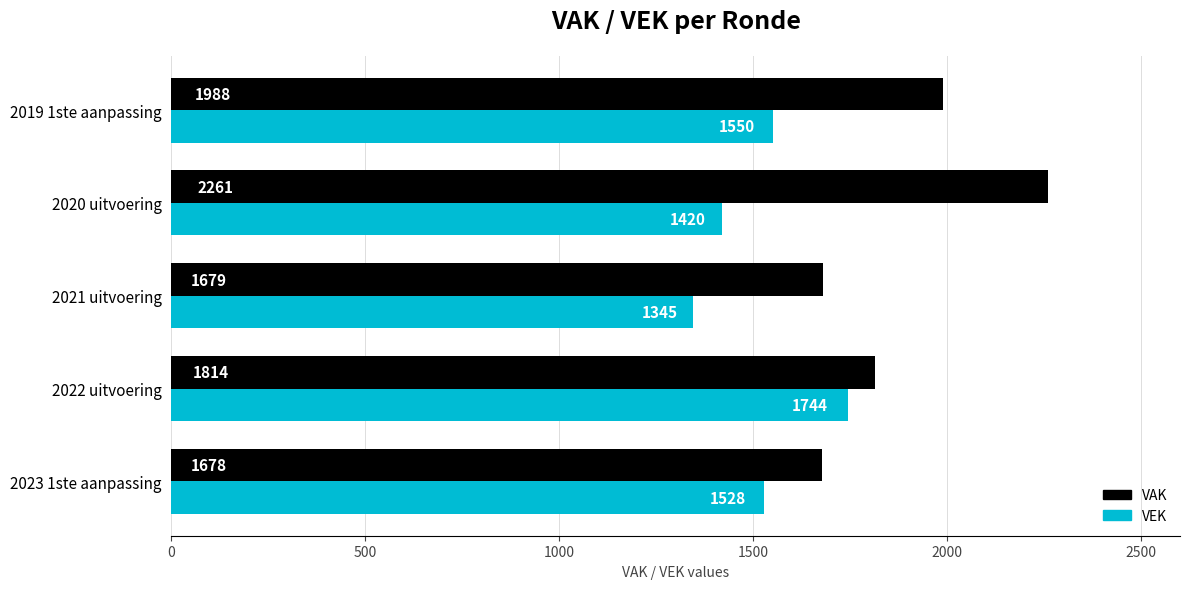

Is it true that VEK equals 1126 at 2022 uitvoering?

False